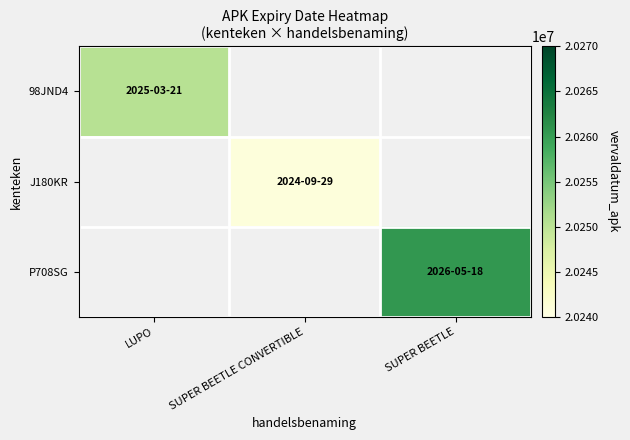

At SUPER BEETLE, list the series in order from largest to smallest.

P708SG, 98JND4, J180KR